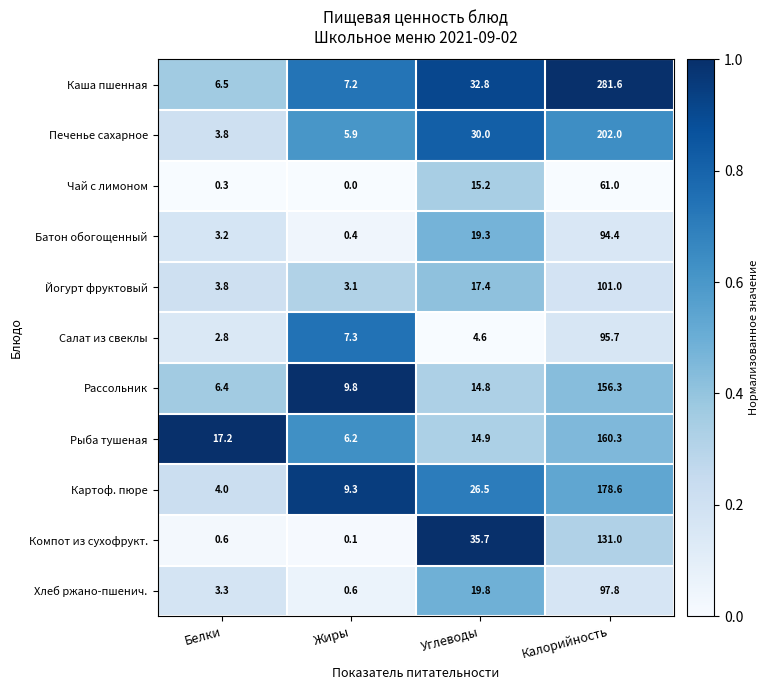

What is the highest value of the Каша пшенная series?

281.6